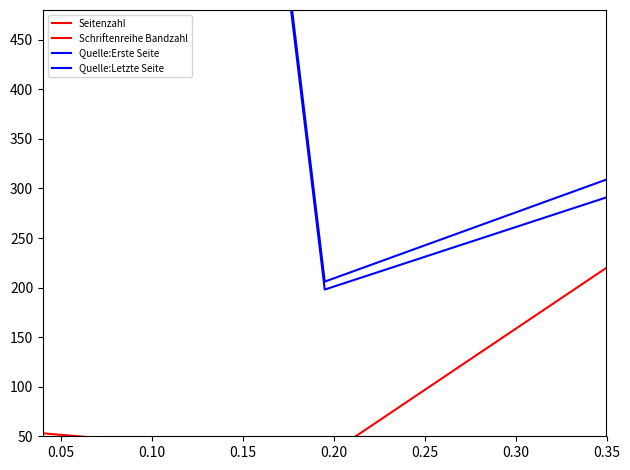

How many distinct data groups are displayed?

4